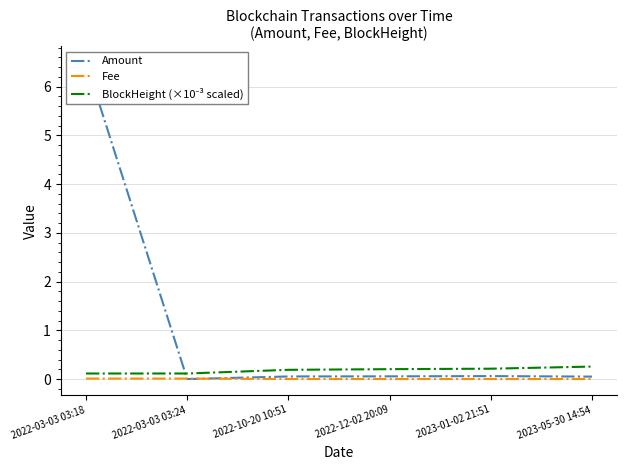

What is the average value of the BlockHeight (×10⁻³ scaled) series?

0.2